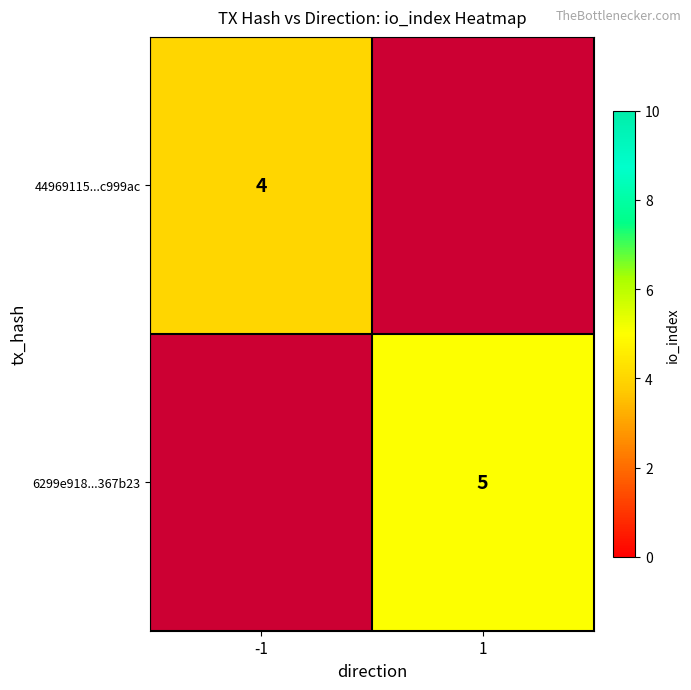

Count the number of data series in this chart.

2